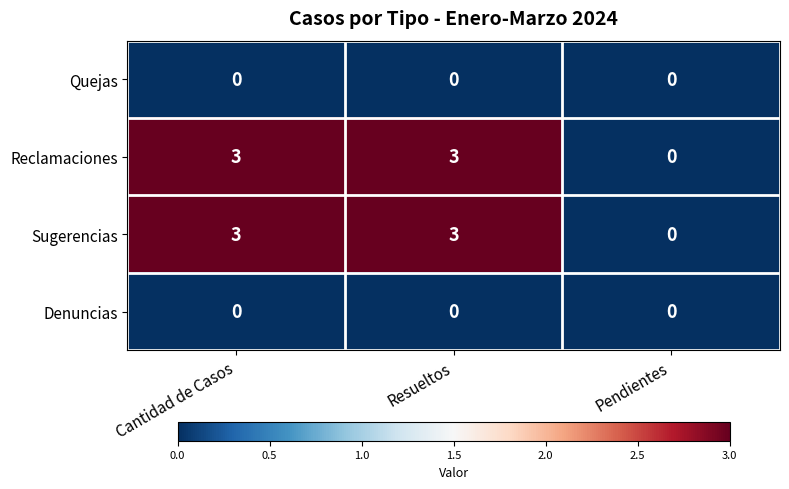

What is the greatest value displayed?

3